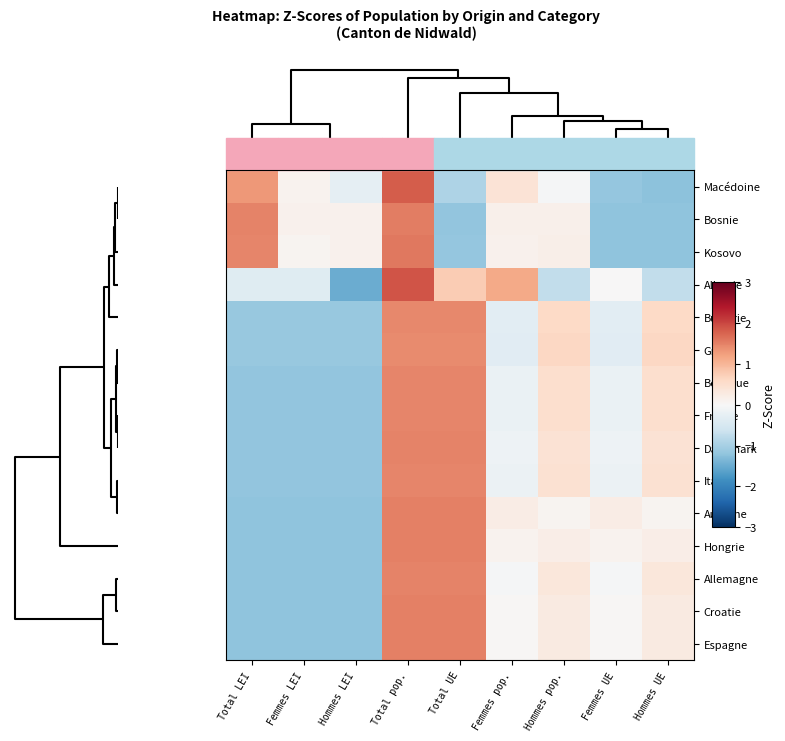

At how many categories does at least one series exceed 0?

9